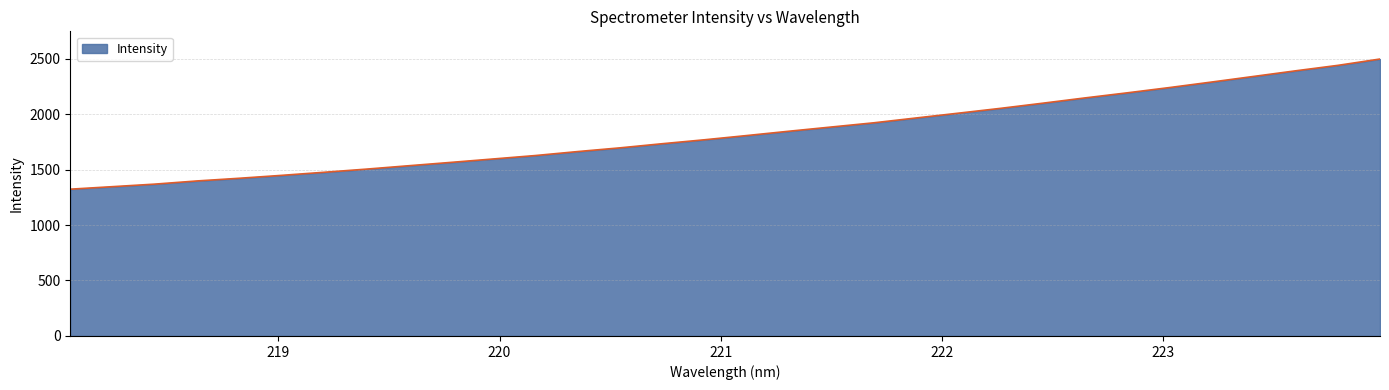

What is the difference between the maximum and minimum values?

1173.0